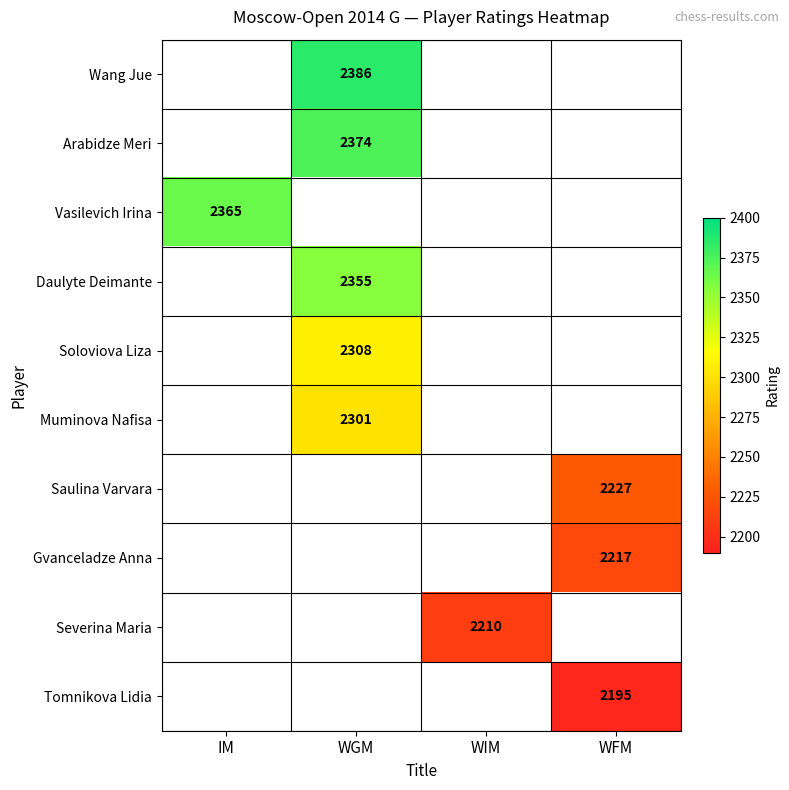

The value of Arabidze Meri at WGM is 2374. True or false?

True